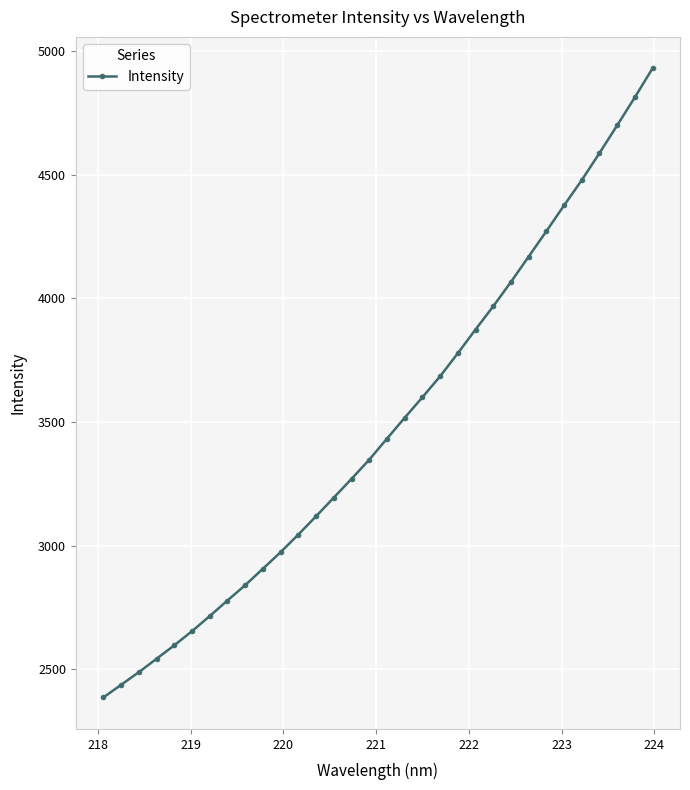

What is the minimum value shown in the chart?

2386.1